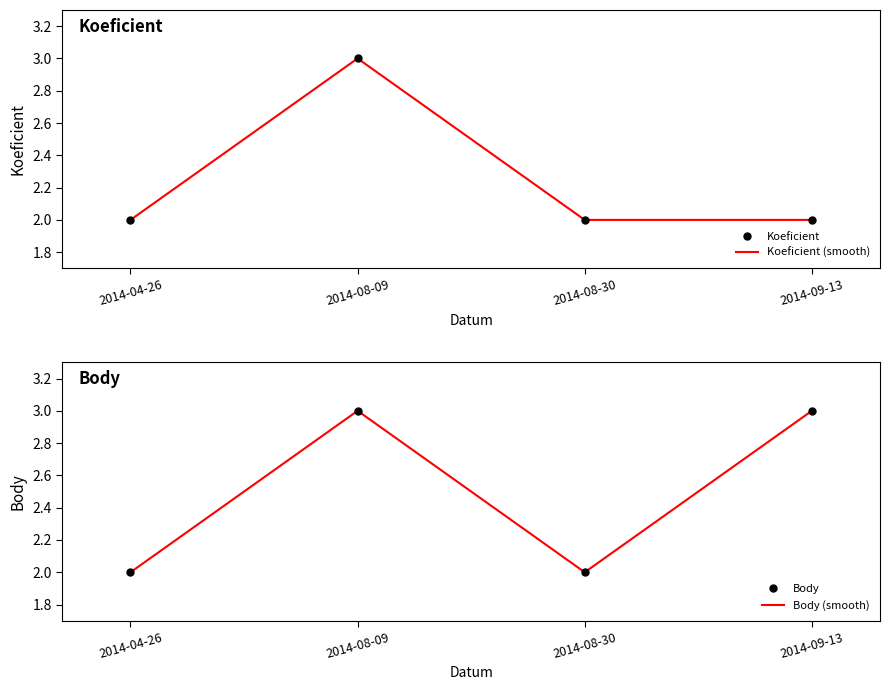

What is the sum of the Koeficient values at 2014-09-13 and 2014-08-09?

5